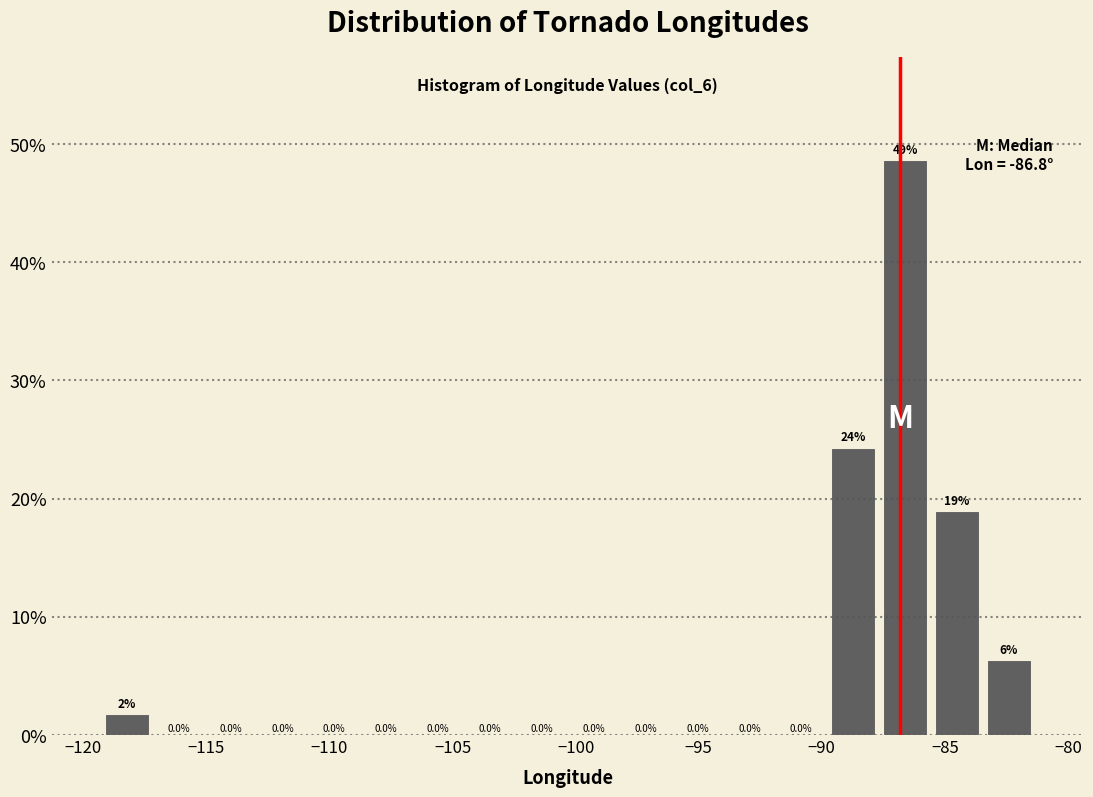

Over which range of the x-axis is the bar tallest?

-87.5 to -85.5